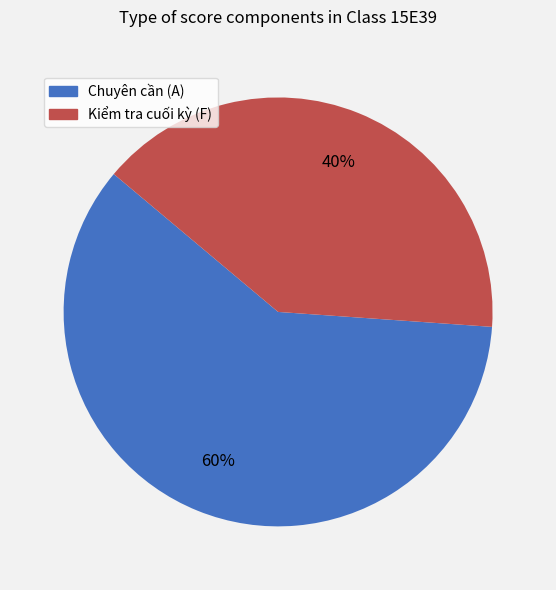

Between Chuyên cần (A) and Kiểm tra cuối kỳ (F), which is larger?

Chuyên cần (A)